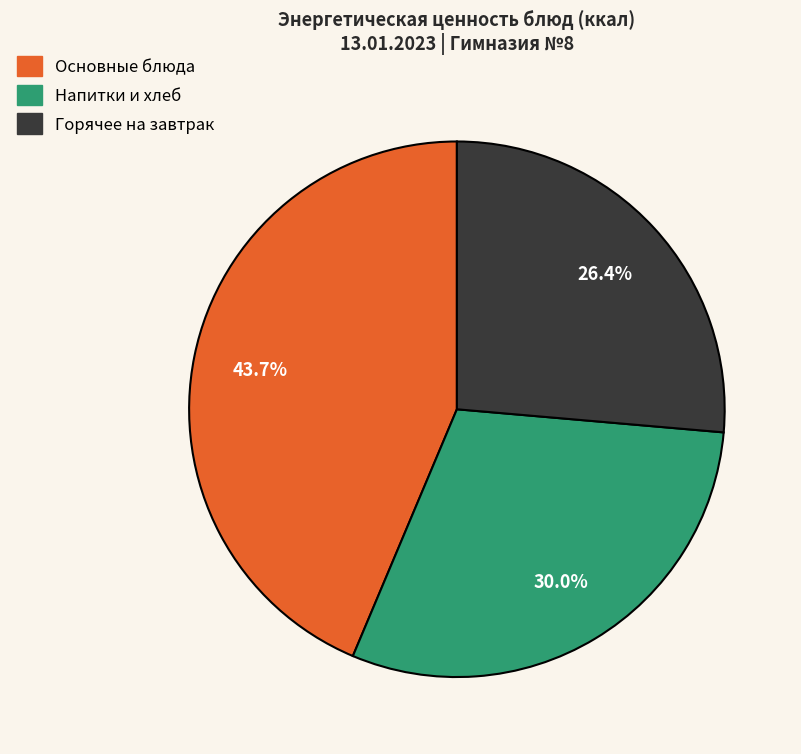

Is there a majority slice in this chart?

No